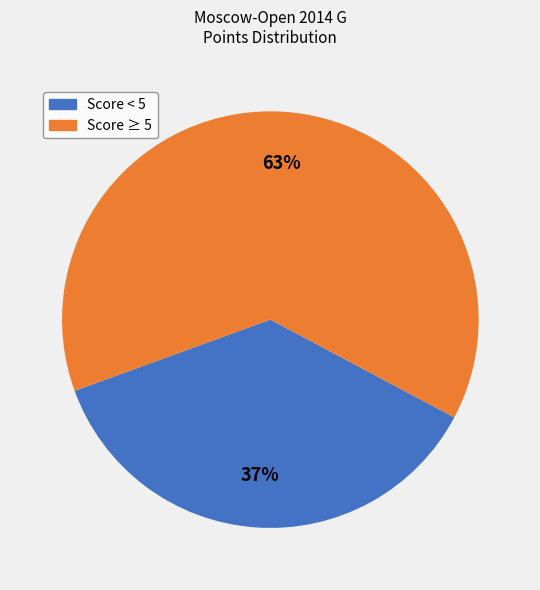

Is there any slice that represents more than half of the pie?

Yes